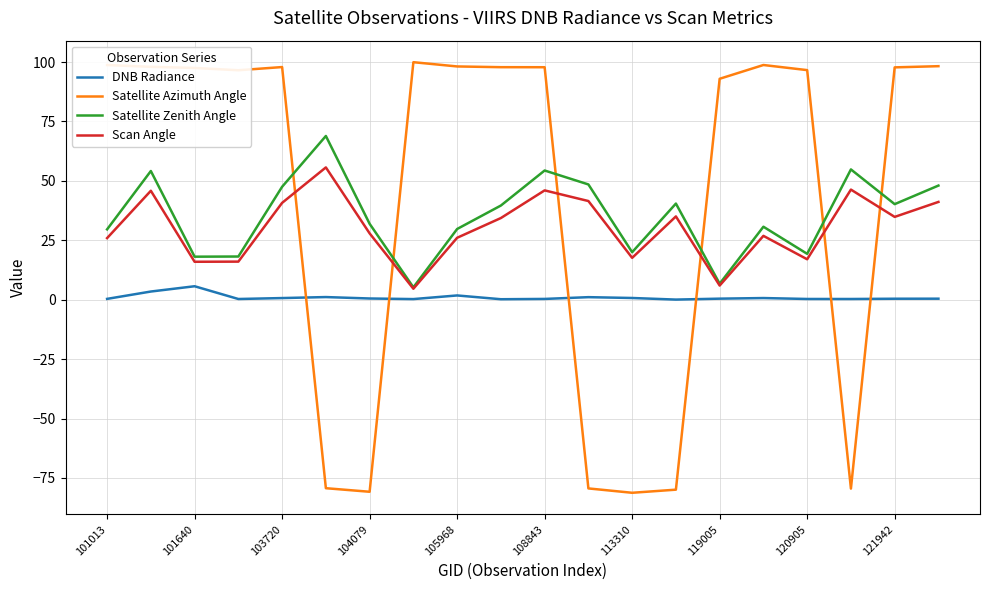

True or false: DNB Radiance and Scan Angle intersect in this chart.

False